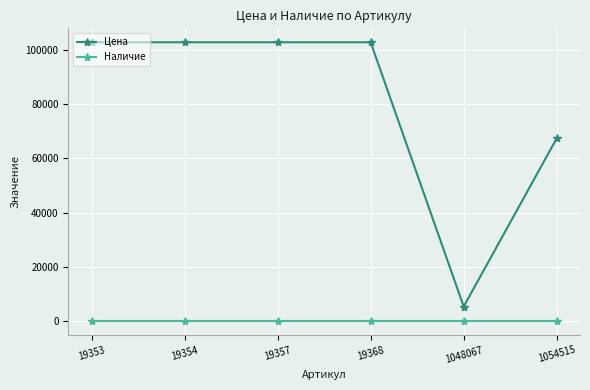

True or false: Наличие has more than 2 interior local peaks.

False